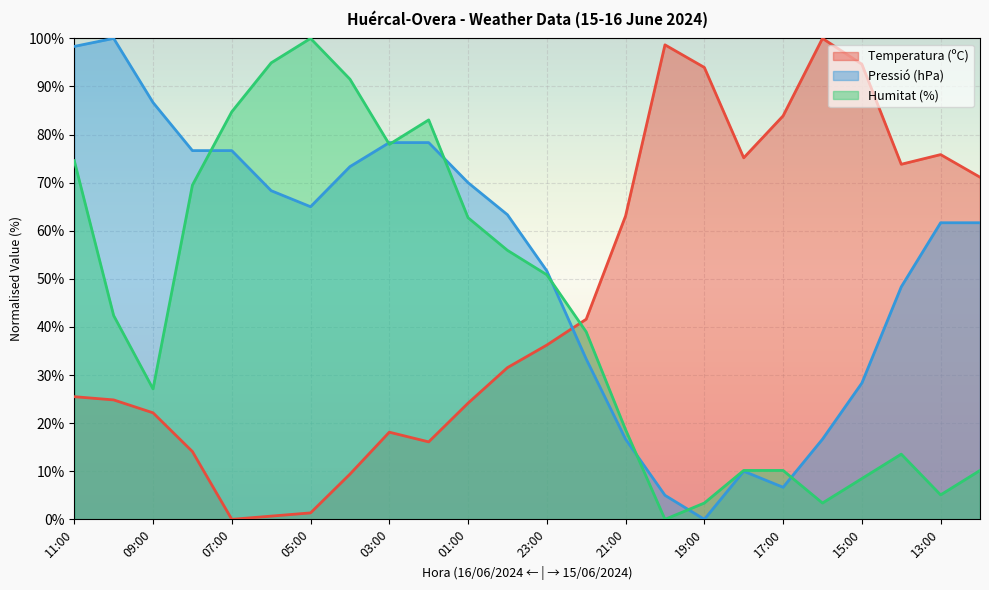

True or false: Pressió (hPa) and Humitat (%) cross at least once.

True